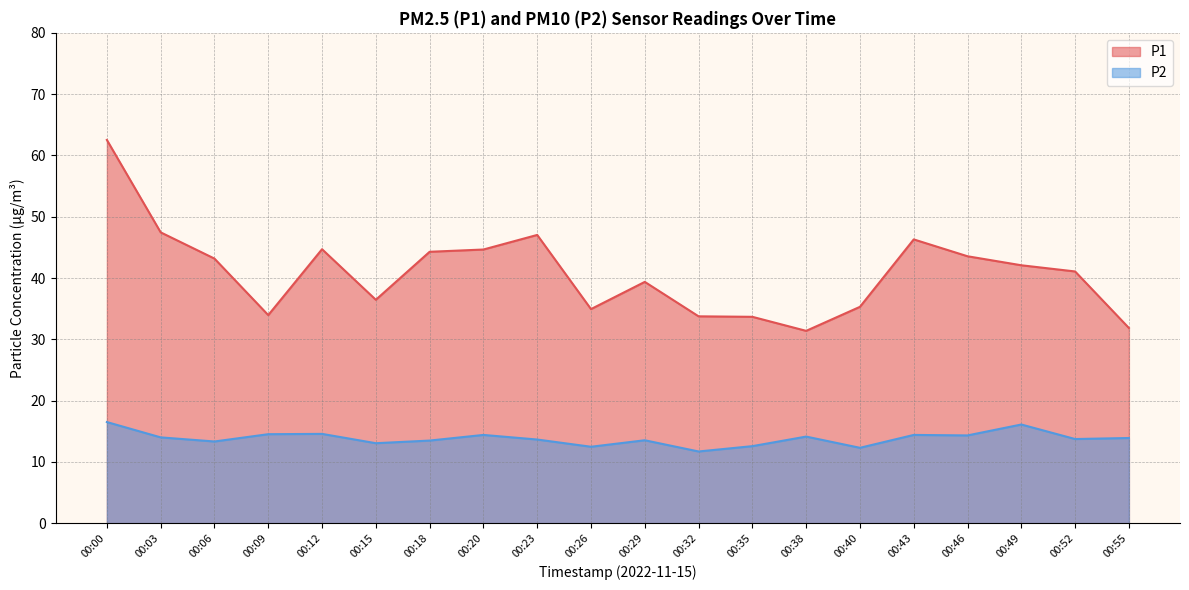

How many values in the P2 series exceed 13?

16